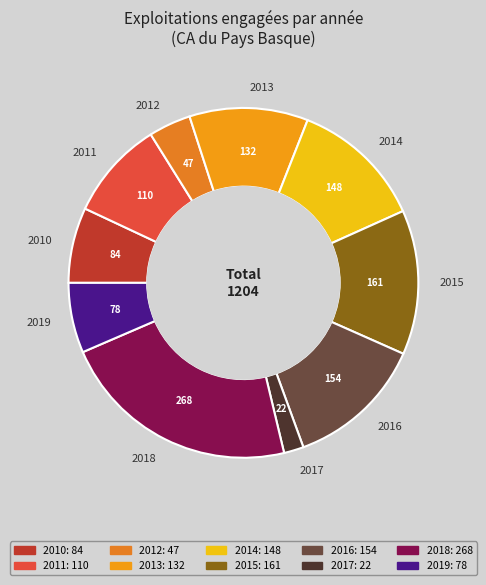

Which category has the smallest portion of the pie?

2017